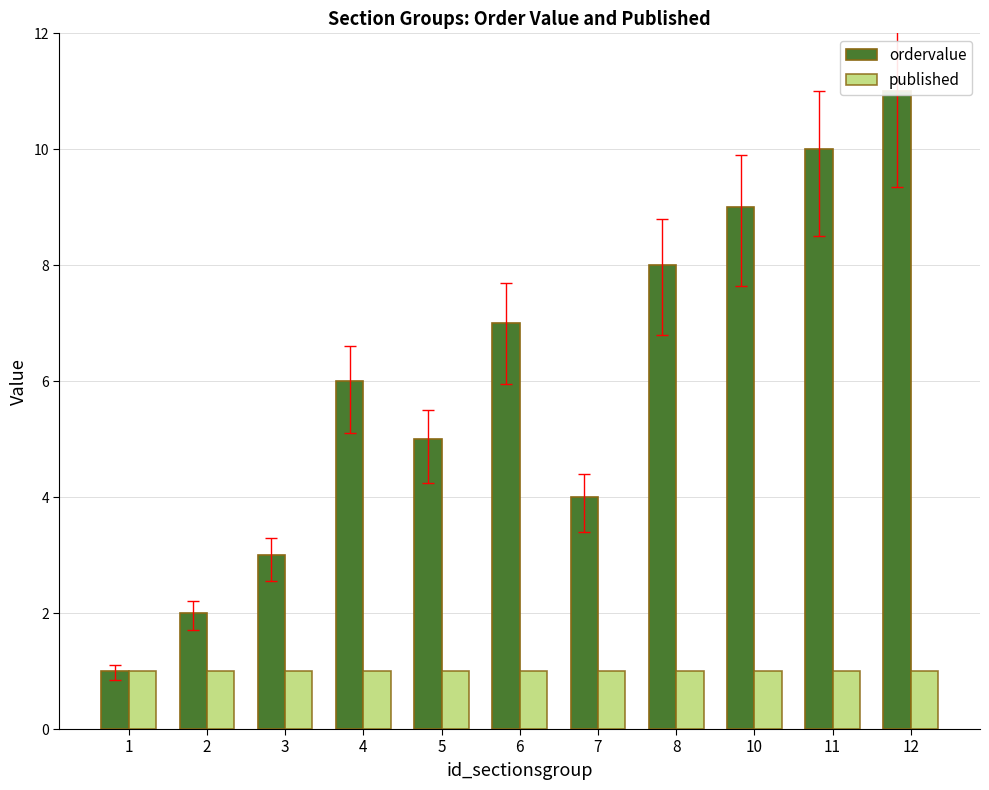

How many groups of bars are there?

11